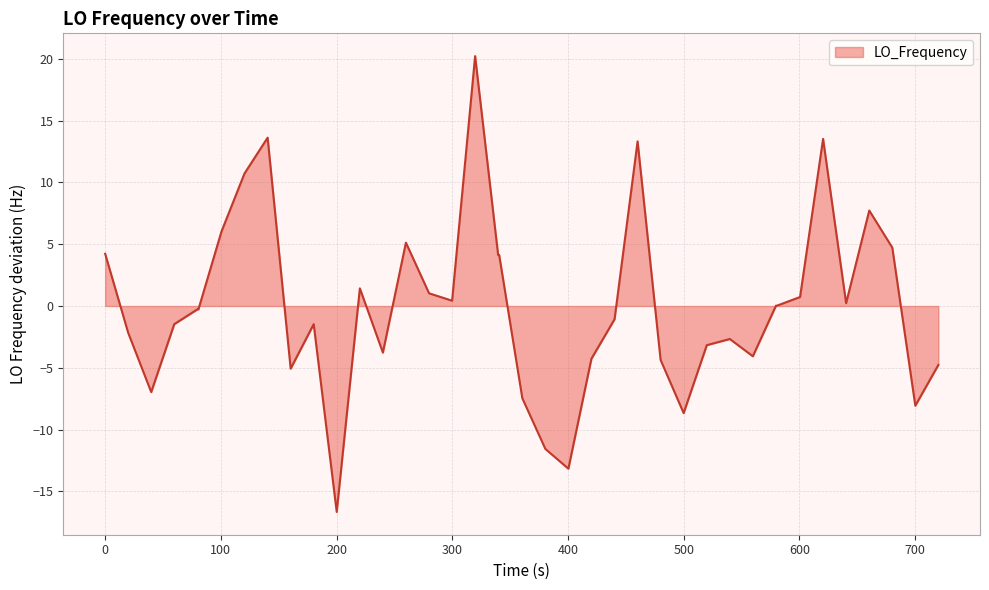

What is the difference between the maximum and minimum values?

36.9